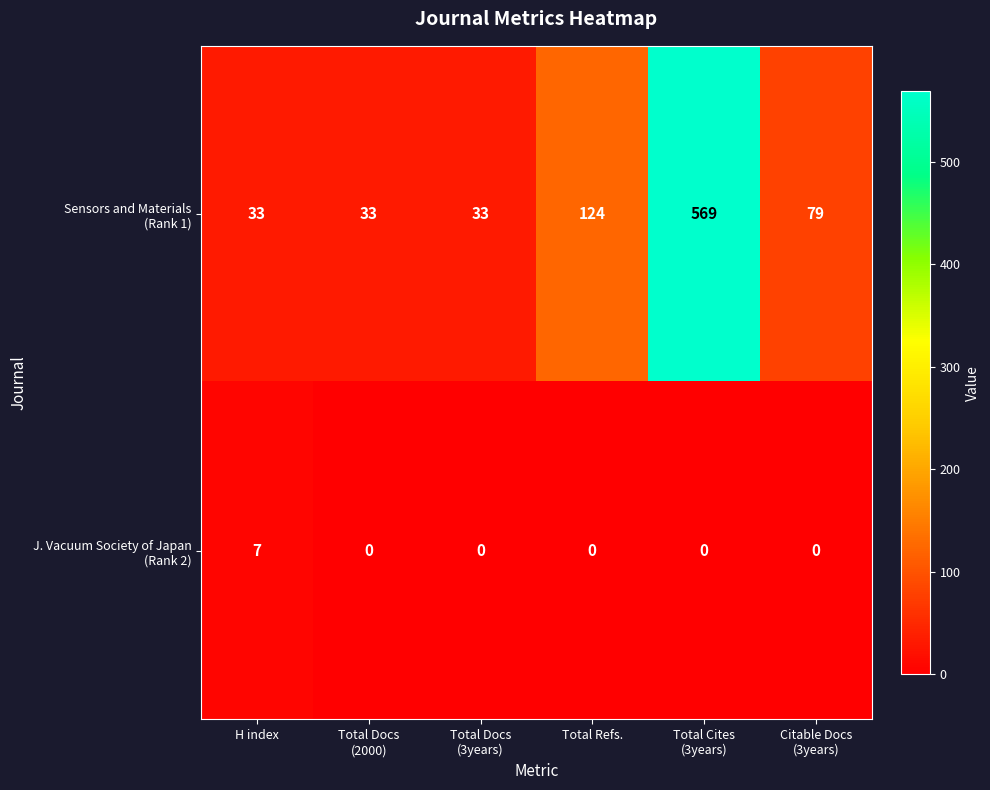

What is the total value across all series at H index?

40